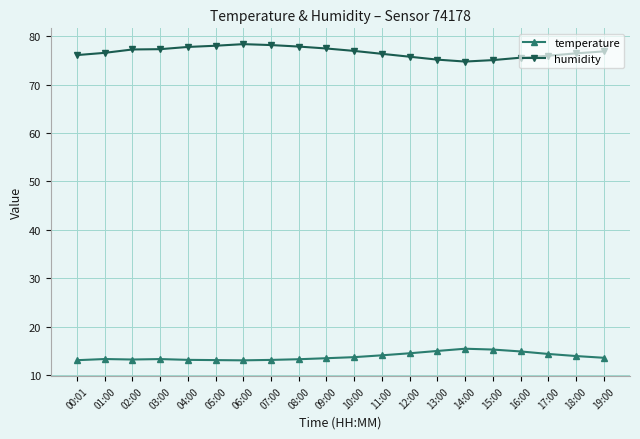

Rank the series by their average value, from highest to lowest.

humidity, temperature